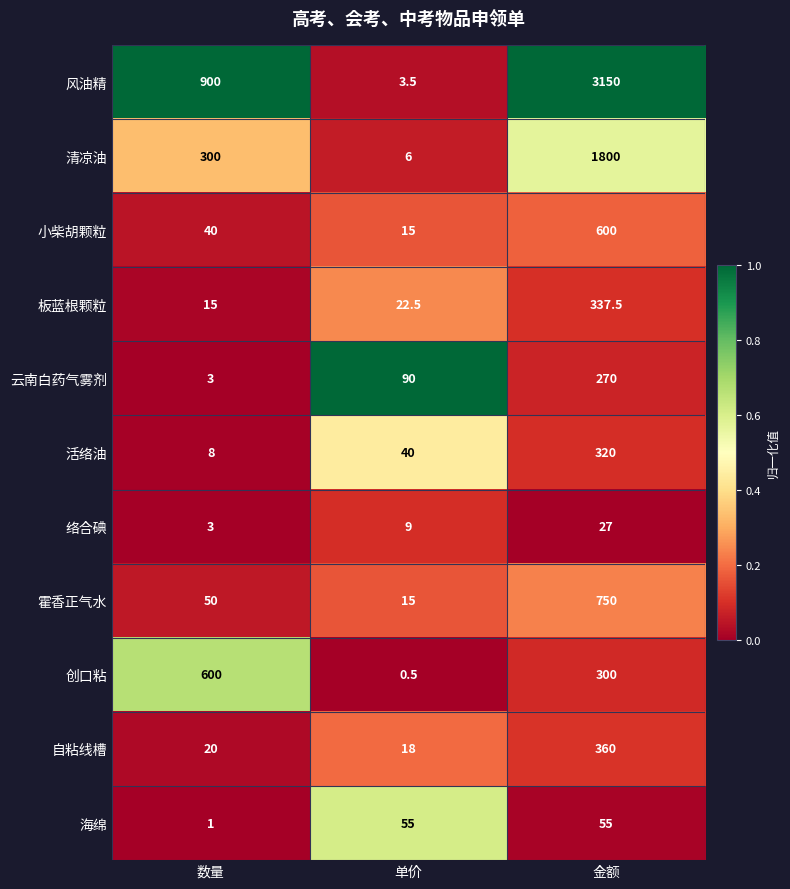

The 云南白药气雾剂 series shows 270.0 at 金额. True or false?

True